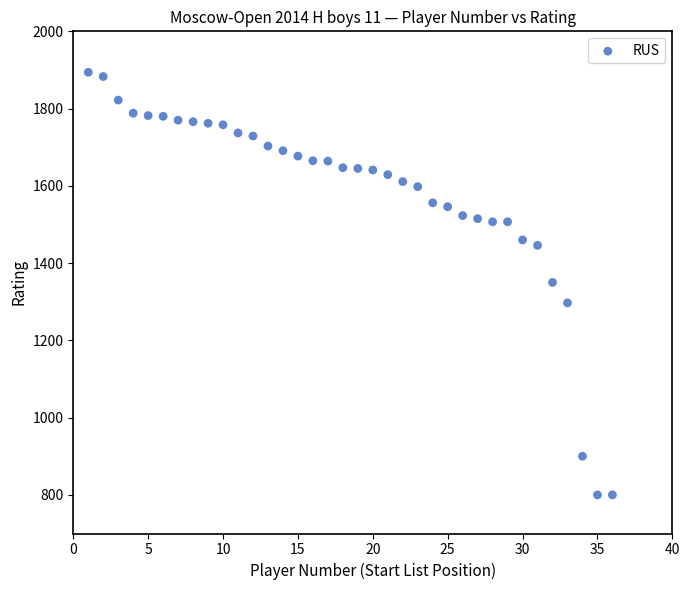

What is the range of X values (max minus min)?

35